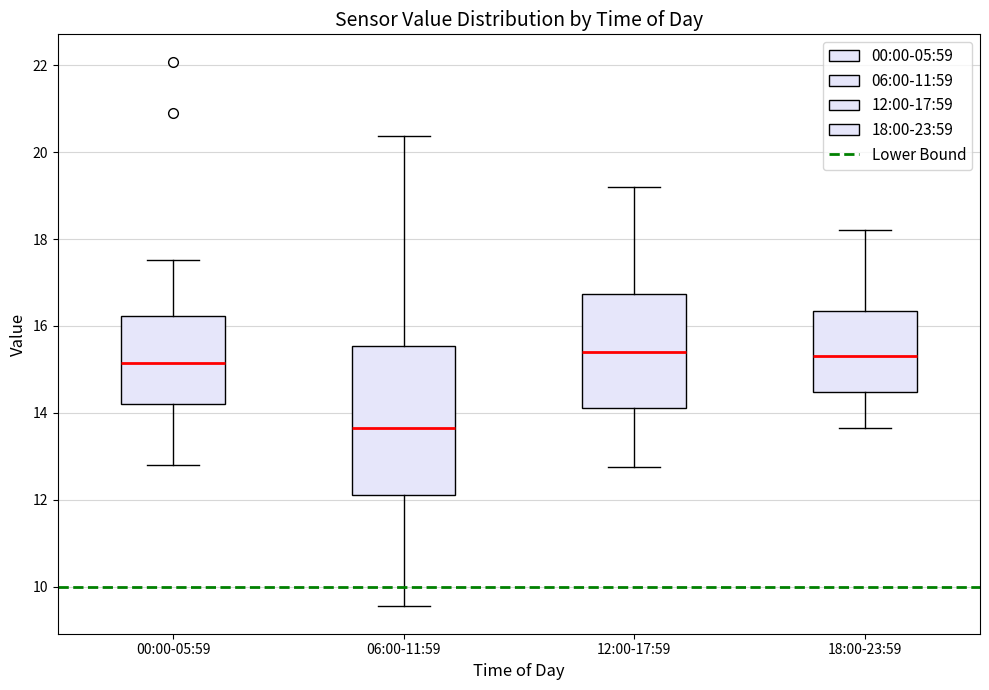

Reading left to right, transcribe this box plot: for each box, give where its median line is, the range the box spans, and where its two whiskers end, as read against the y-axis. The values are not printed on the chart, so give them approximately, as read against the axis.

00:00-05:59: median 15.2, box 14.2 to 16.2, whiskers 12.8 to 17.6
06:00-11:59: median 13.6, box 12.2 to 15.6, whiskers 9.6 to 20.4
12:00-17:59: median 15.4, box 14.2 to 16.8, whiskers 12.8 to 19.2
18:00-23:59: median 15.4, box 14.4 to 16.4, whiskers 13.6 to 18.2